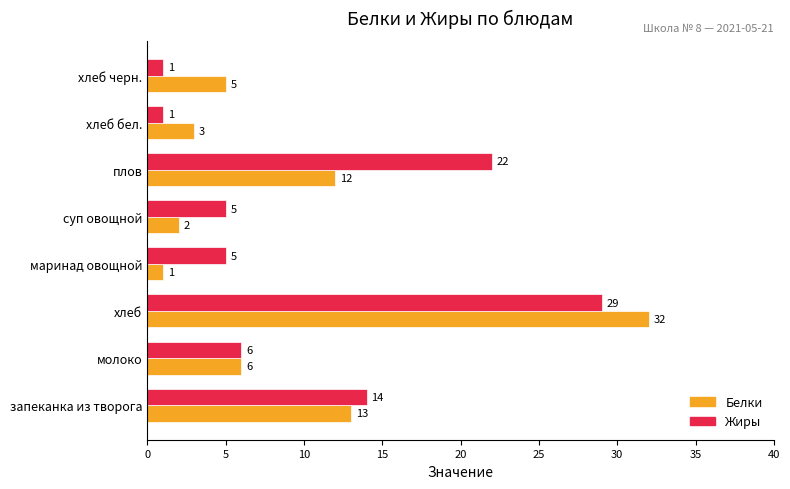

List the series in order of their peak value, lowest first.

Жиры, Белки